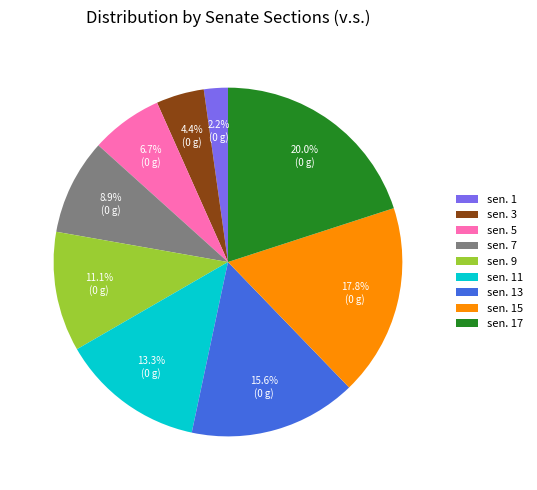

True or false: sen. 13 accounts for 8% of the total.

False